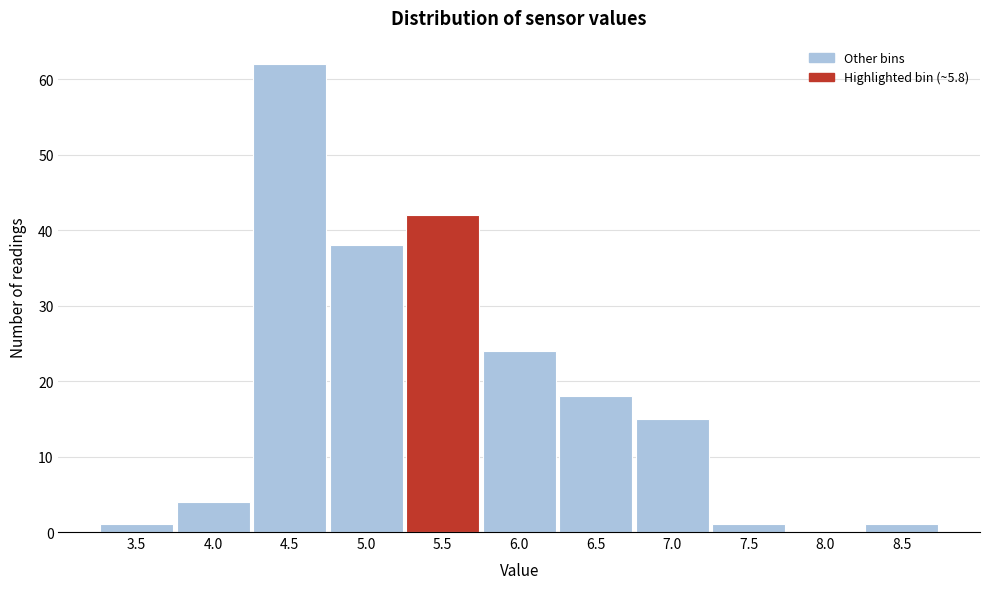

Reading left to right, transcribe all the data shown in this chart.

3.5=1	4.0=4	4.5=62	5.0=38	5.5=42	6.0=24	6.5=18	7.0=15	7.5=1	8.0=0	8.5=1